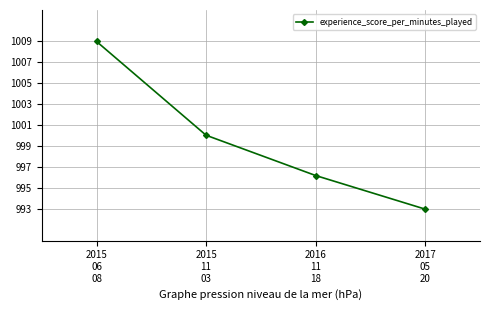

The value at 2015
11
03 is 1000.1. True or false?

True